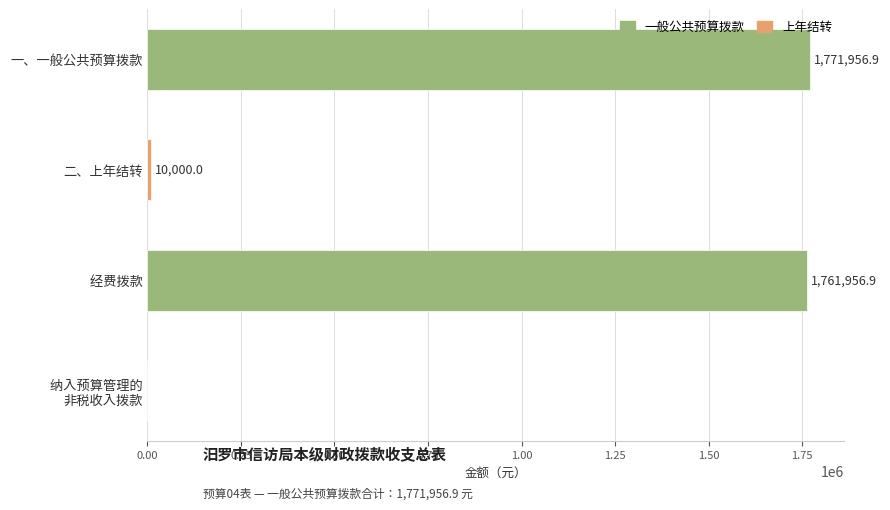

True or false: the data shows 10000.0 at 二、上年结转.

True